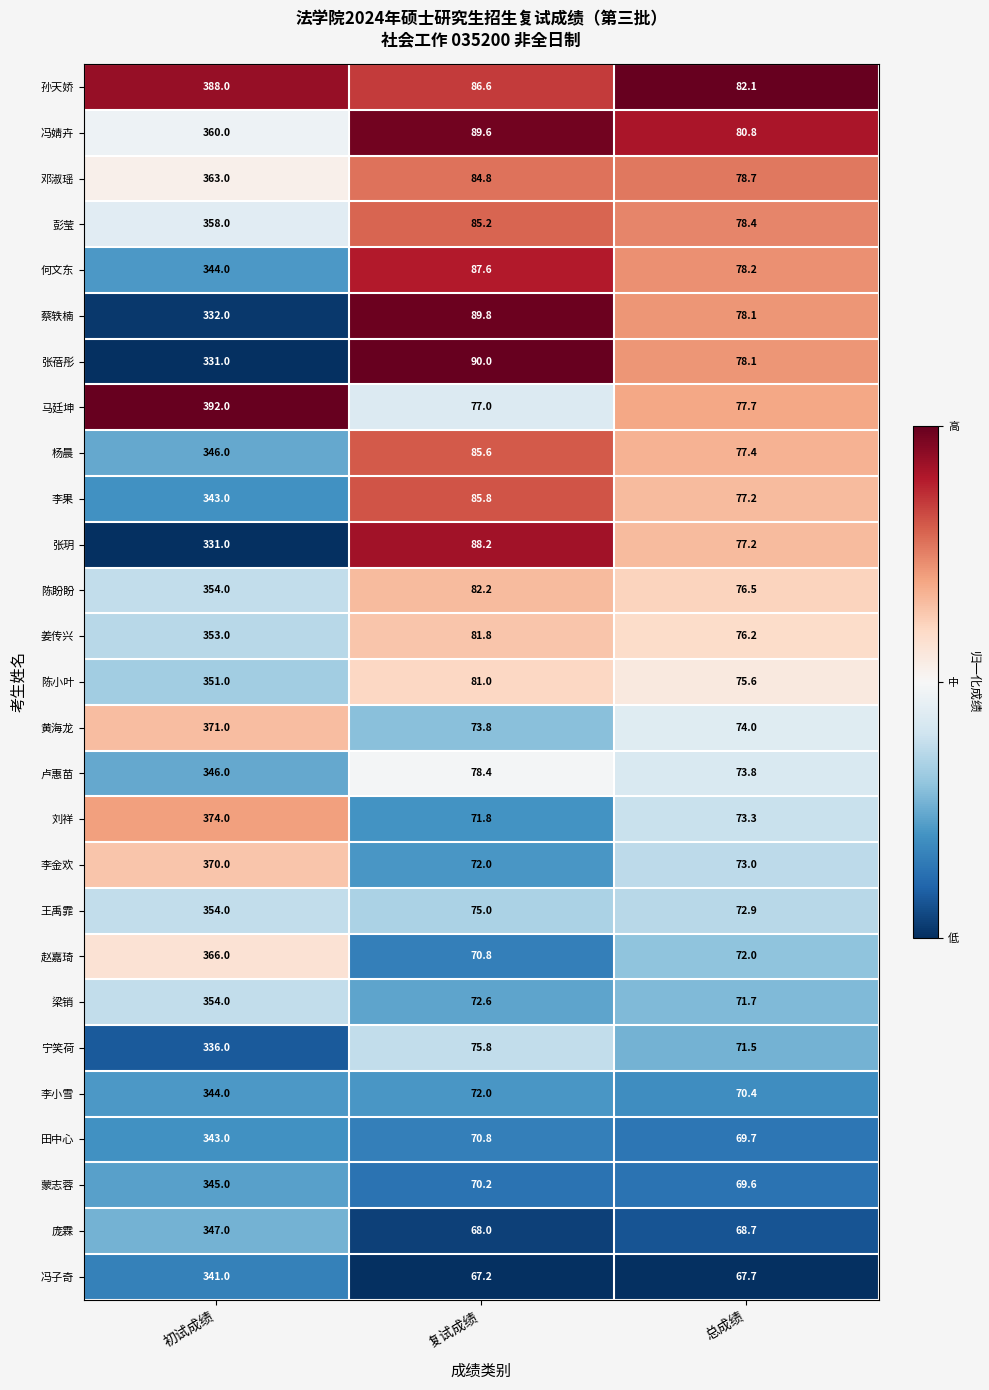

Rank the categories by 李小雪 value from highest to lowest.

初试成绩, 复试成绩, 总成绩